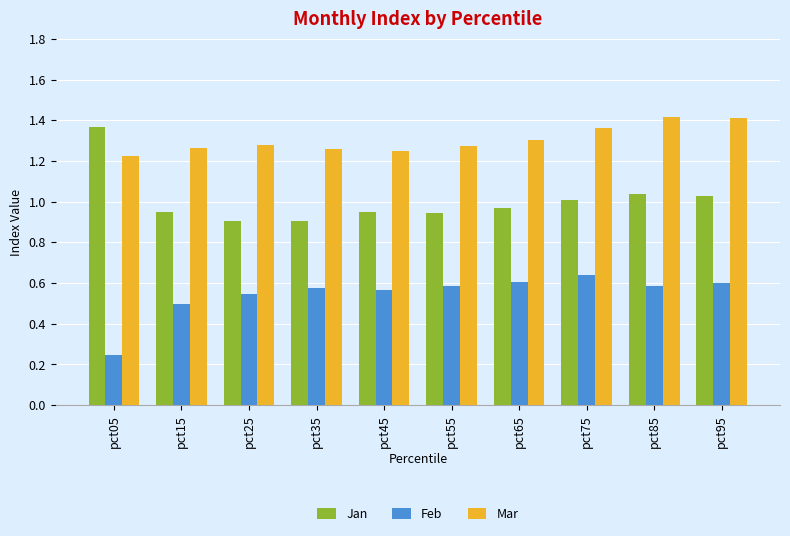

What is the total value across all series at pct75?

3.0